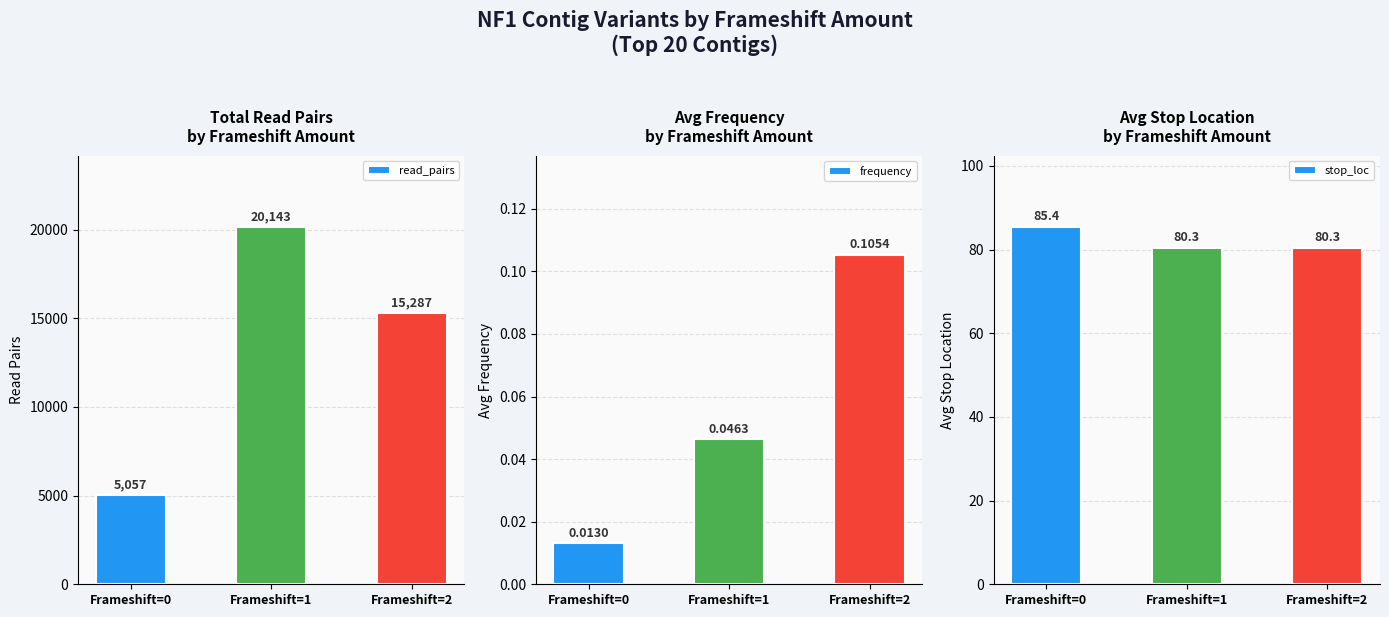

Reading left to right, transcribe all the data shown in this chart.

read_pairs: Frameshift=0=5057.0	Frameshift=1=20143.0	Frameshift=2=15287.0
frequency: Frameshift=0=0.0	Frameshift=1=0.0	Frameshift=2=0.1
stop_loc: Frameshift=0=85.4	Frameshift=1=80.3	Frameshift=2=80.3